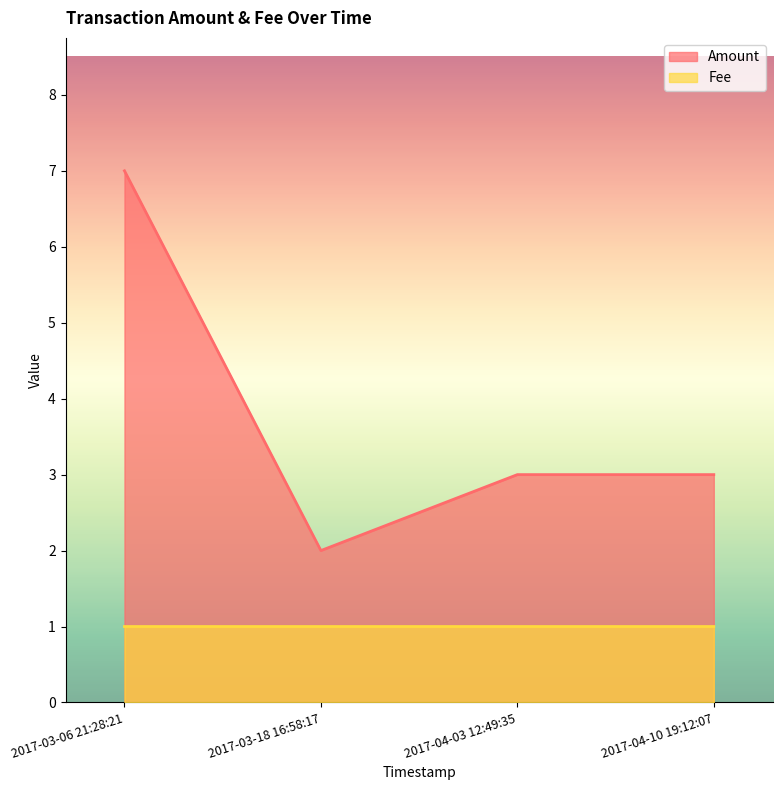

Which series has the largest range (max minus min)?

Amount